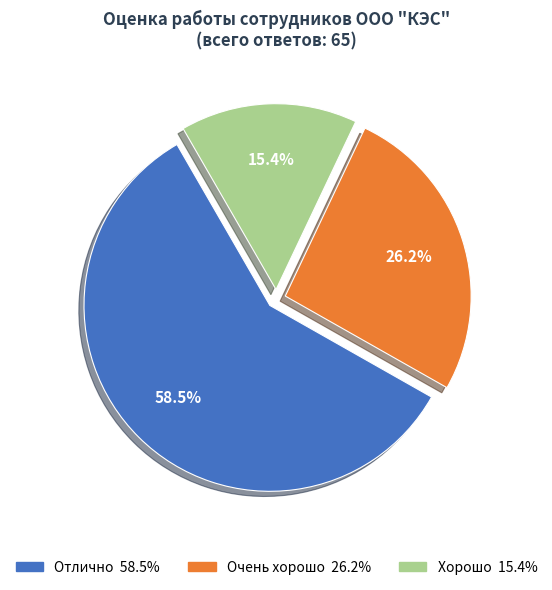

Is there a majority slice in this chart?

Yes